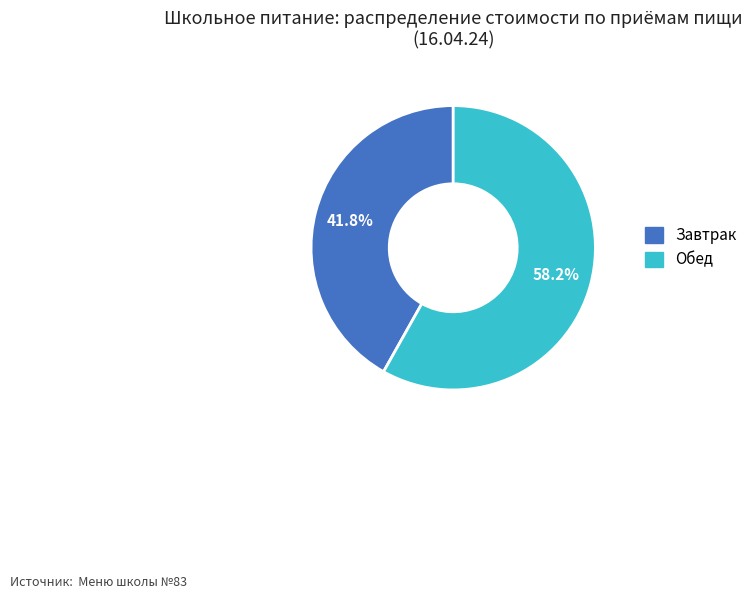

What is the majority slice?

Обед